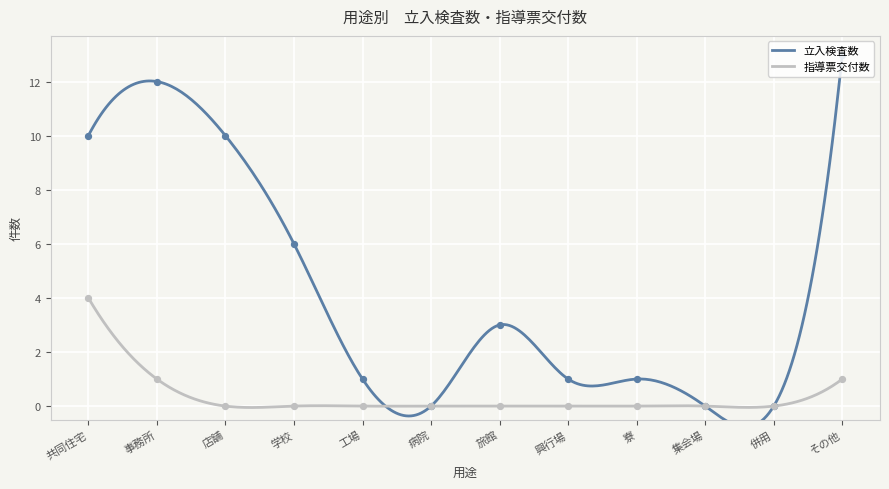

What is the total value across all series at 共同住宅?

14